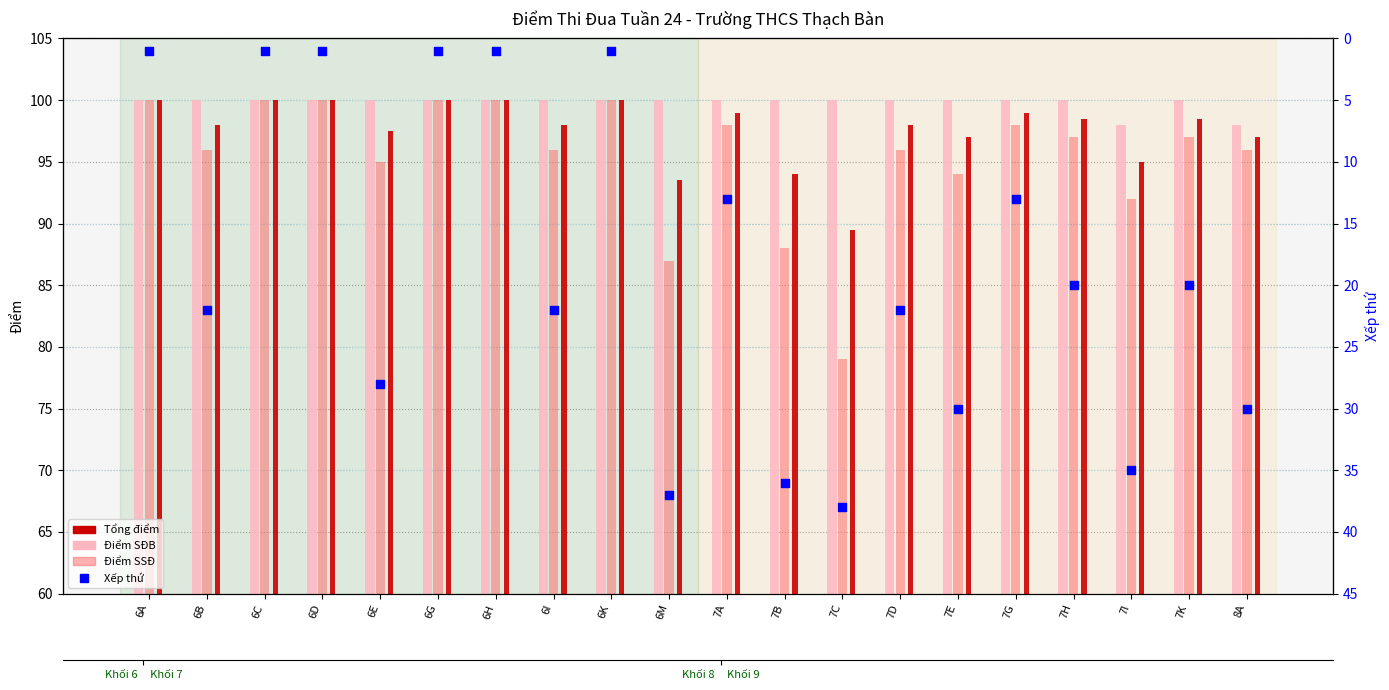

Is the value of Tổng điểm at 7H greater than the value of Xếp thứ at 7A?

Yes